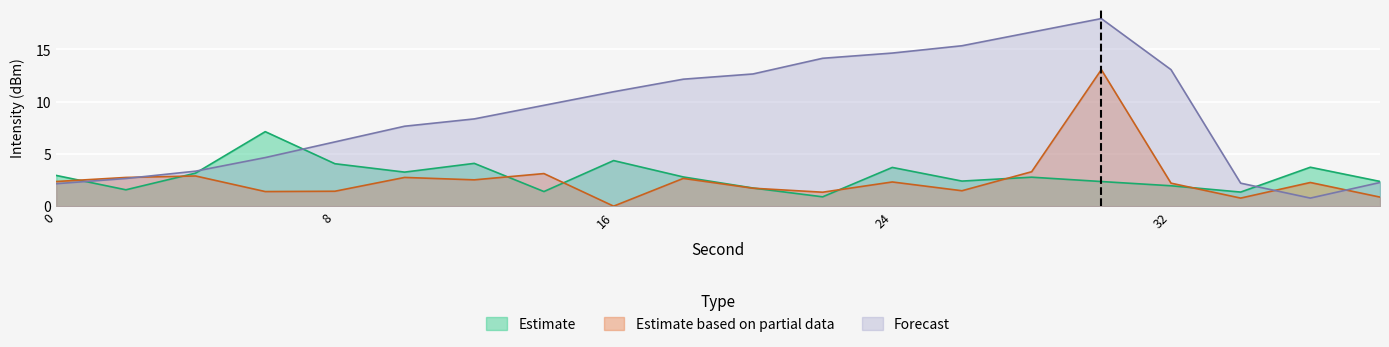

What is the average value of the Forecast series?

8.9